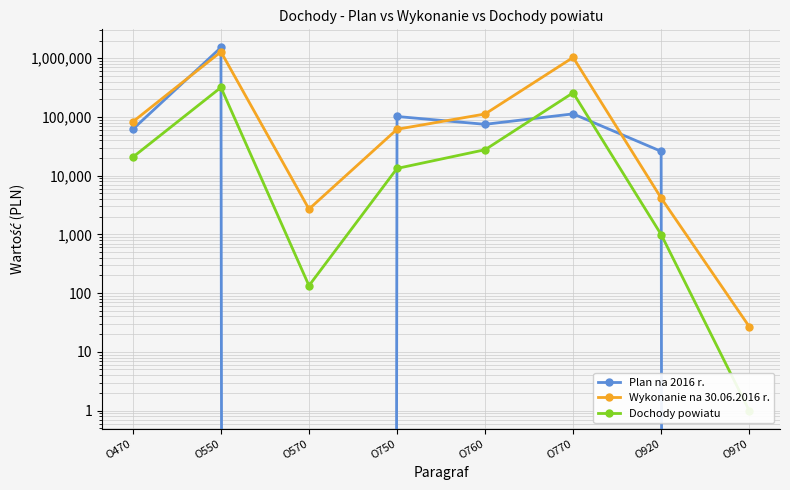

What are all the series names shown in the legend?

Plan na 2016 r., Wykonanie na 30.06.2016 r., Dochody powiatu